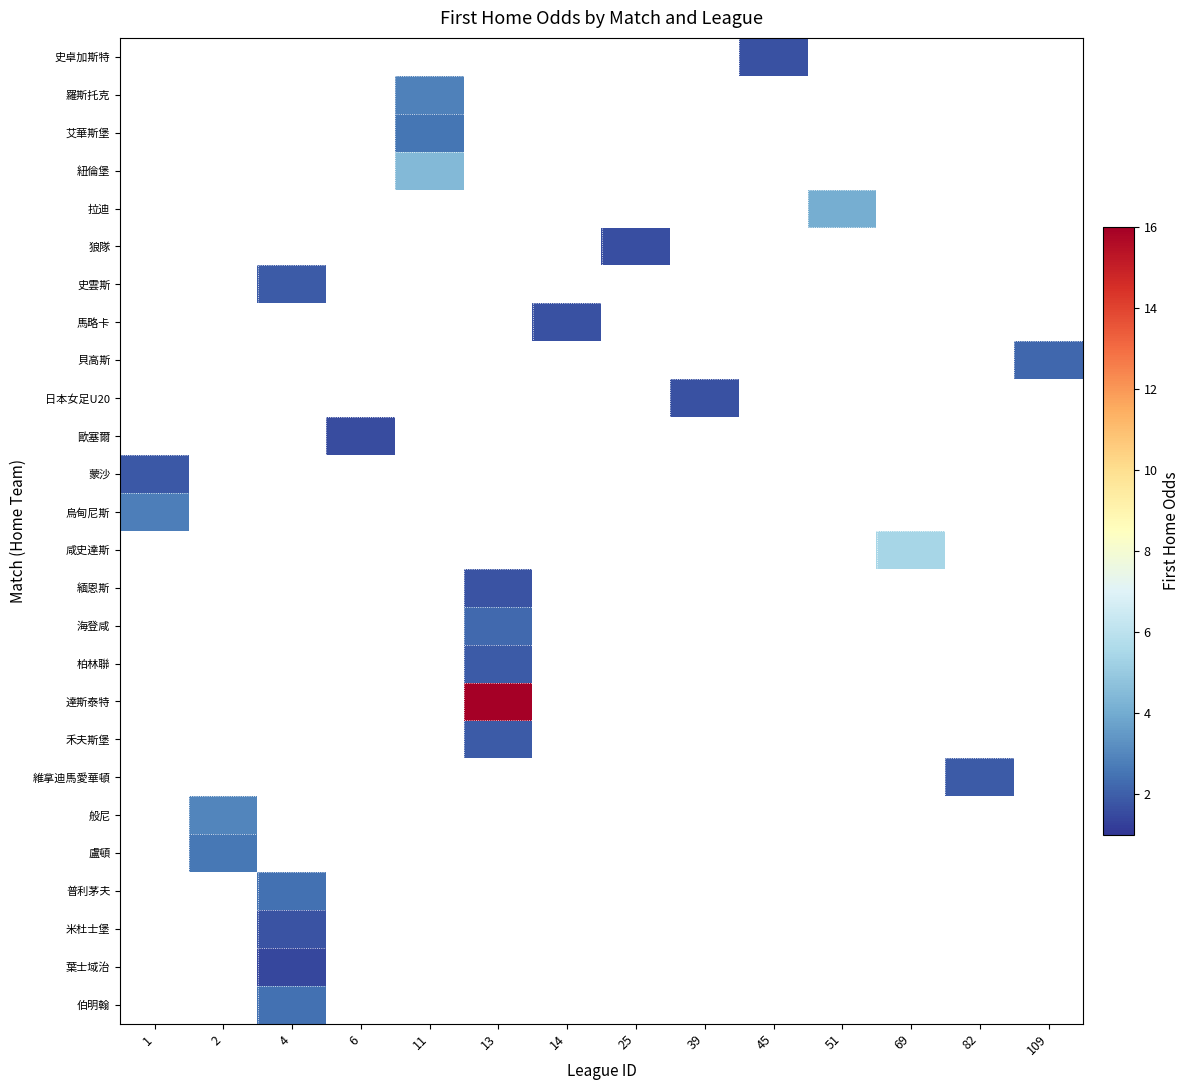

Which has a higher value, 1 or 11?

11